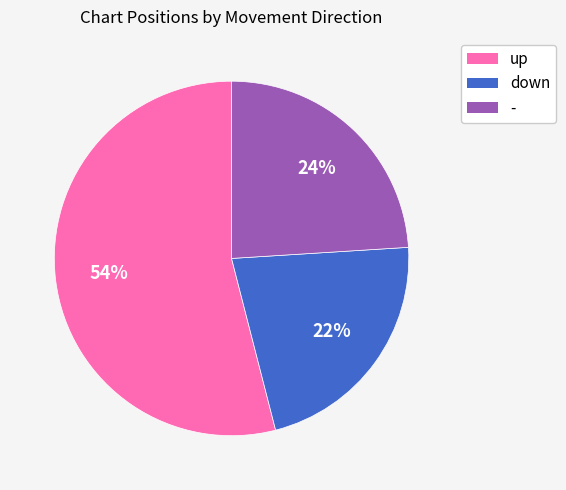

To the nearest percent, what is the difference between the largest and smallest slice percentages?

32%